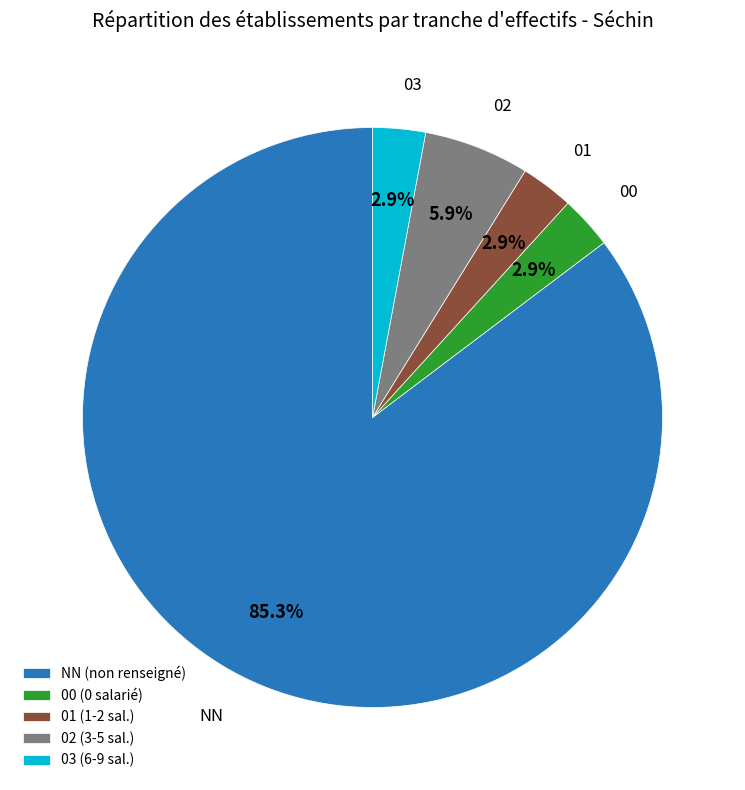

Is the sum of 02 and 00 greater than half?

No